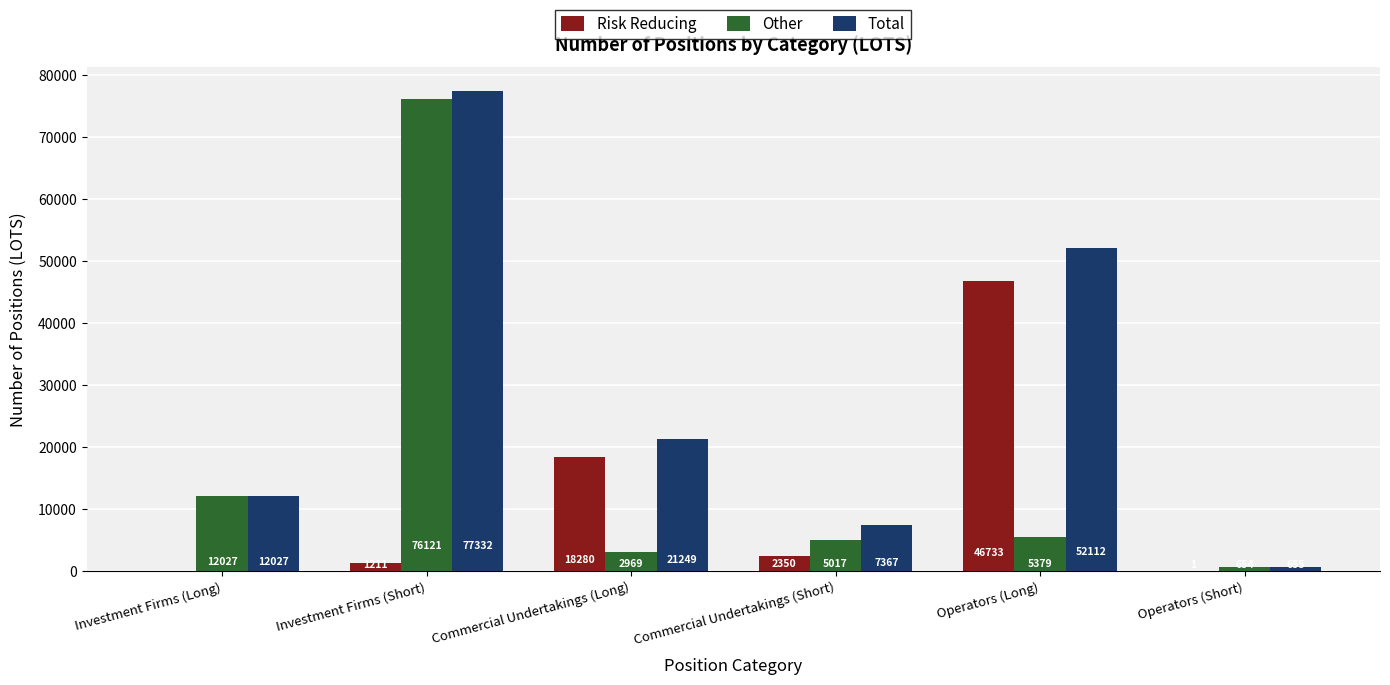

The value of Total at Investment Firms (Long) is 20192. True or false?

False